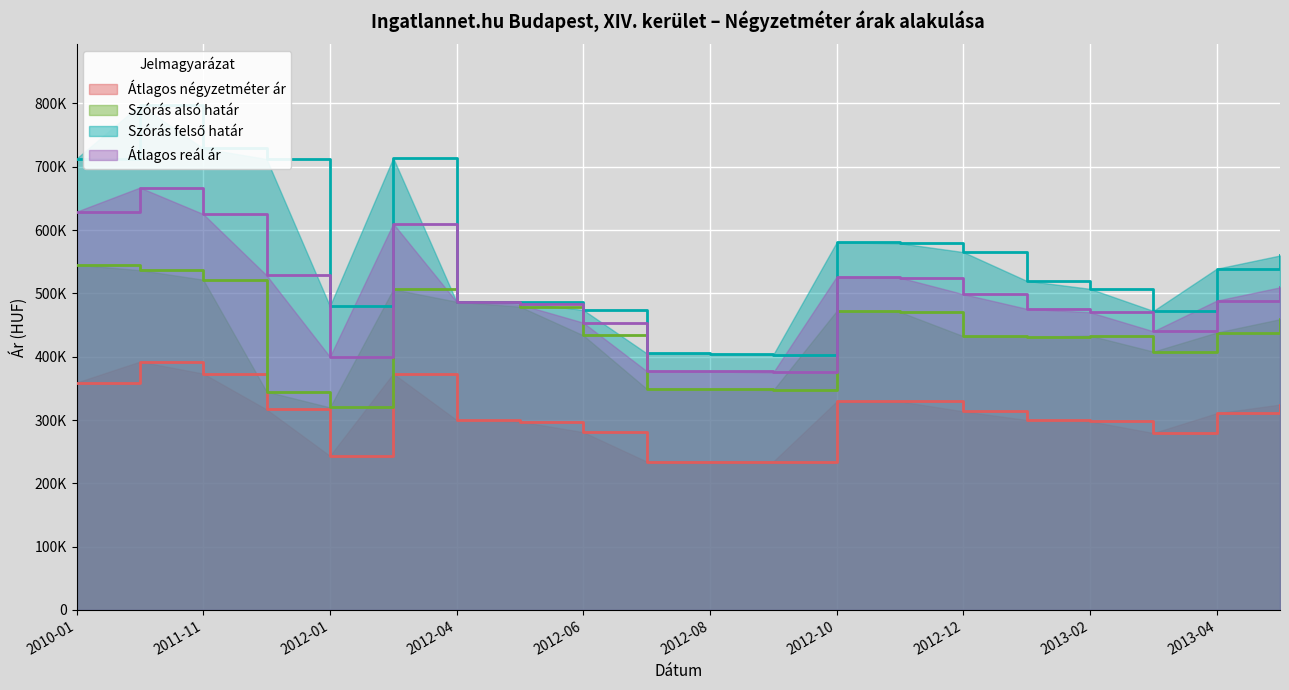

Reading right to left, what are all the values shown in this chart?

Átlagos négyzetméter ár: 324391	310685	279424	297962	300004	313636	329292	329292	234420	234420	234420	280833	297480	299960	373280	243417	316738	373280	392213	359153
Szórás alsó határ: 459216	438117	408015	433198	431473	432403	470592	472111	347120	348608	349307	433750	478975	486764	506456	319960	344881	521600	536660	545142
Szórás felső határ: 559844	538897	472287	507214	519831	565253	579064	580583	403272	404760	405459	473820	485989	486764	713836	479886	712189	728980	797590	712930
Átlagos reál ár: 509530	488507	440151	470206	475652	498828	524828	526347	375196	376684	377383	453785	482482	486764	610146	399923	528535	625290	667125	629036